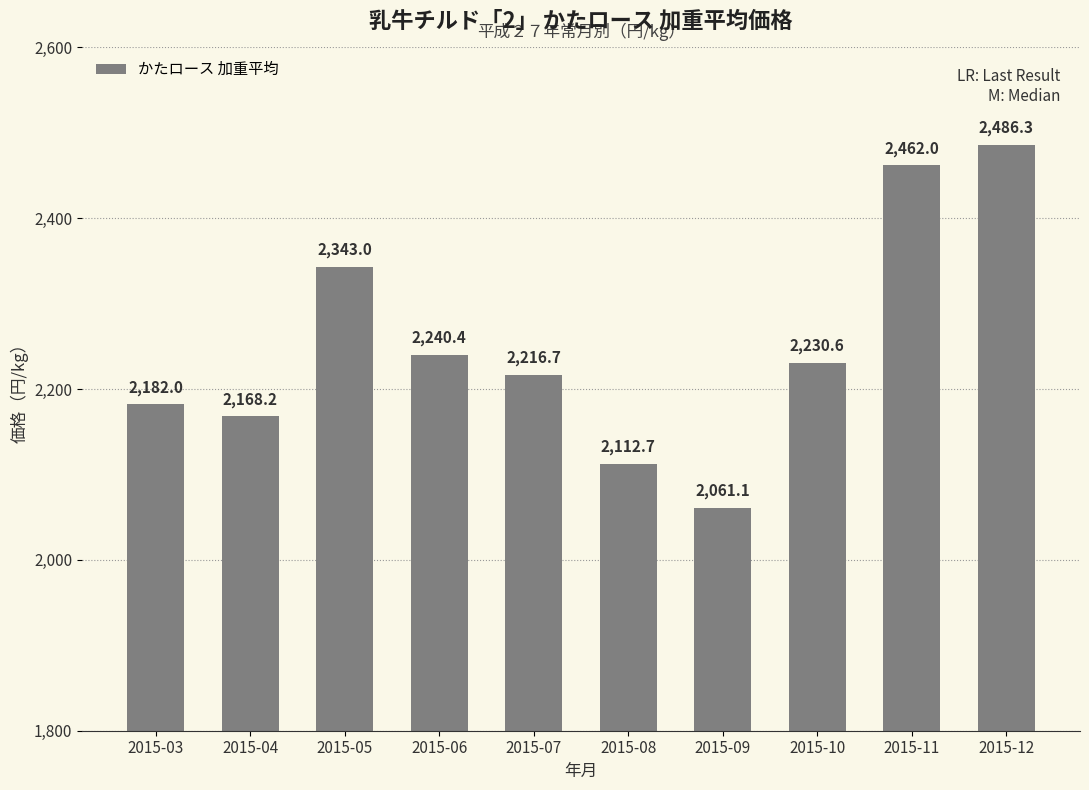

What is the value of the 4th bar from the left?

2240.4